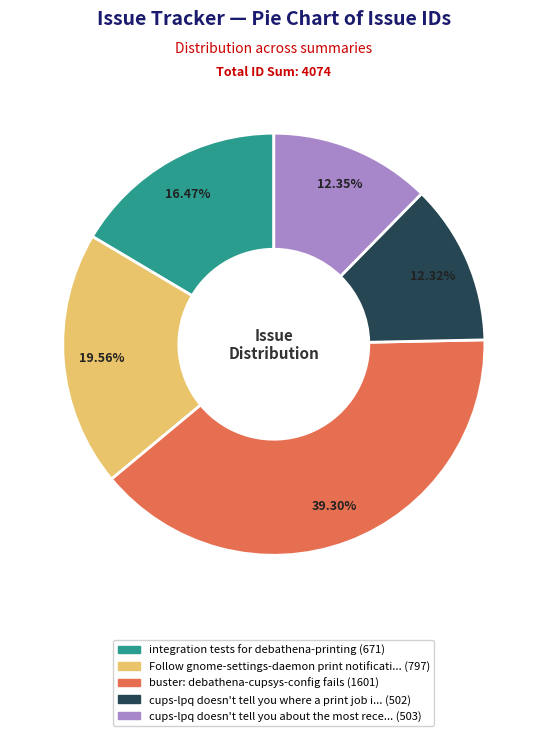

Is there a majority slice in this chart?

No